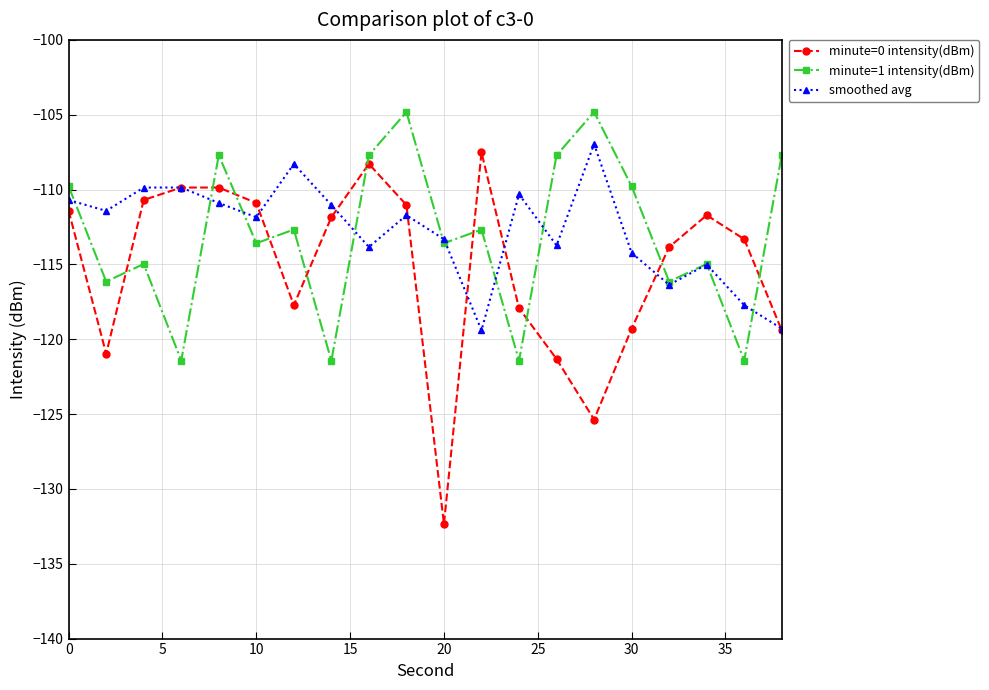

After their last crossing, which series has the higher values: minute=0 intensity(dBm) or minute=1 intensity(dBm)?

minute=1 intensity(dBm)